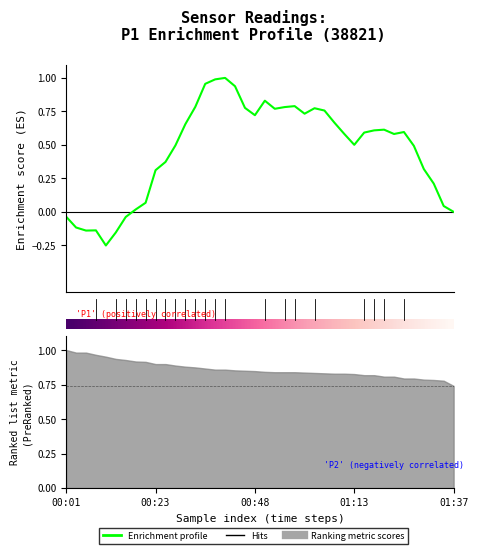

What is the difference between the maximum and minimum values in the Enrichment profile series?

1.3